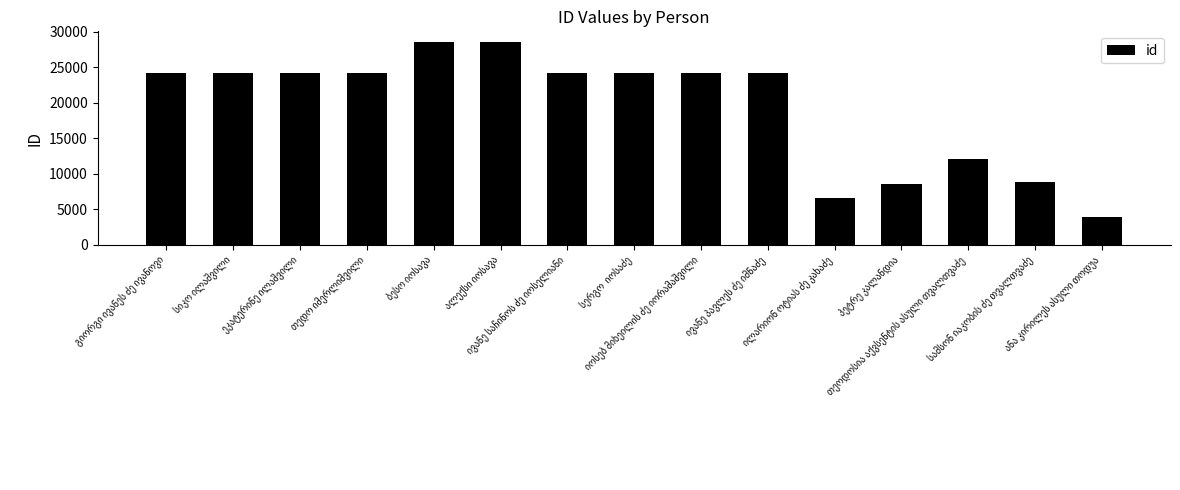

What is the value of the 4th bar from the left?

24234